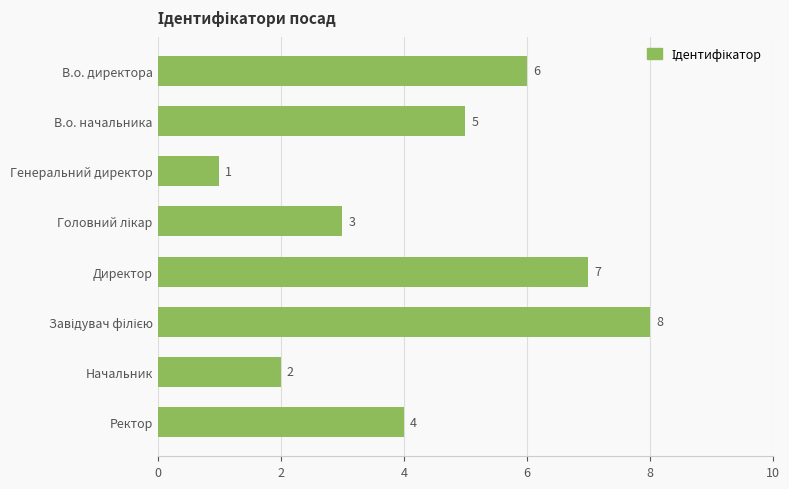

At which label is the value closest to 4?

Ректор